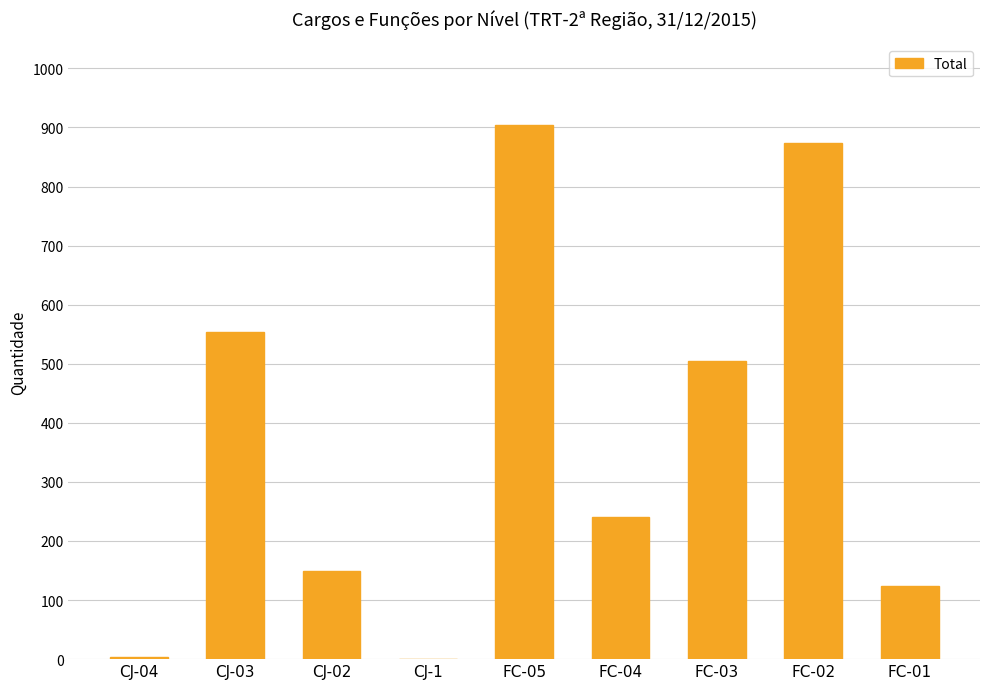

Which category has the highest value across all series?

FC-05